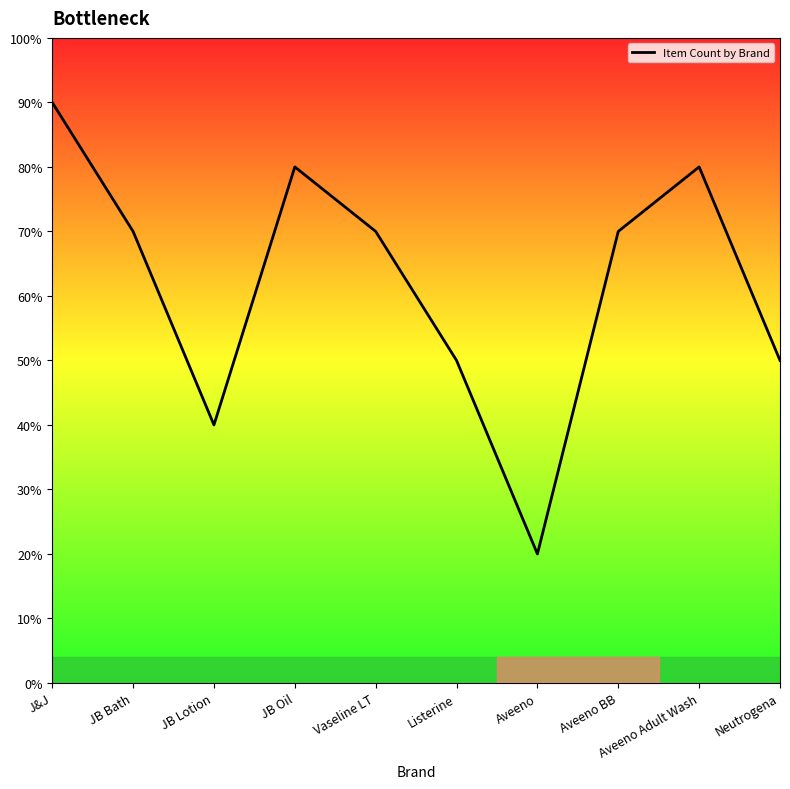

What is the change in value from JB Lotion to Neutrogena?

+10.0